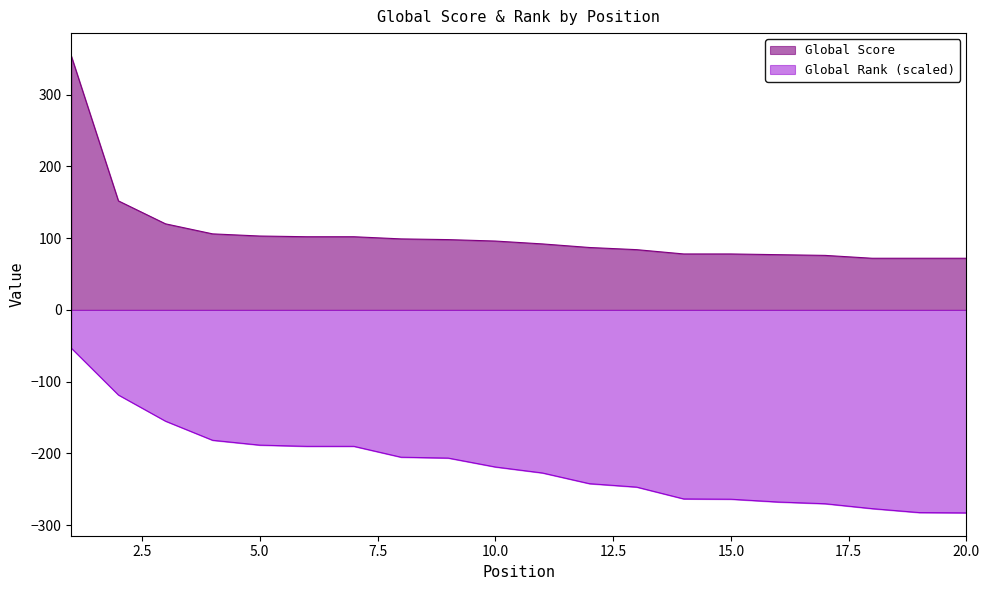

What is the total value across all series at 1?

300.7